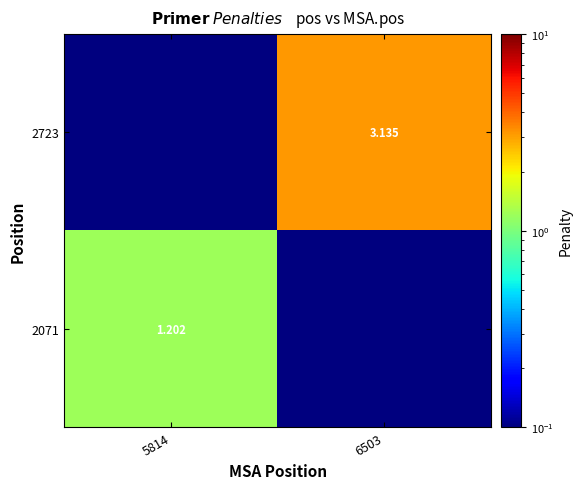

What is the difference between the highest and lowest values at 5814?

1.2